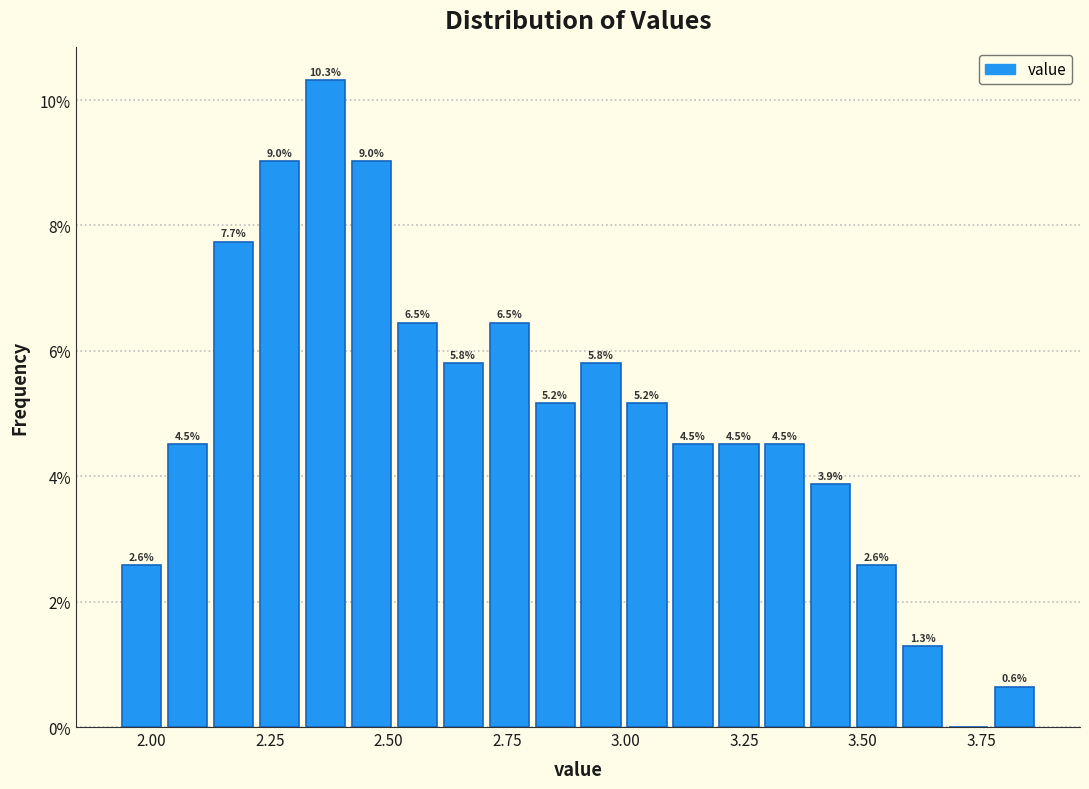

Read against the x-axis, roughly where is the centre of the tallest bar?

2.35